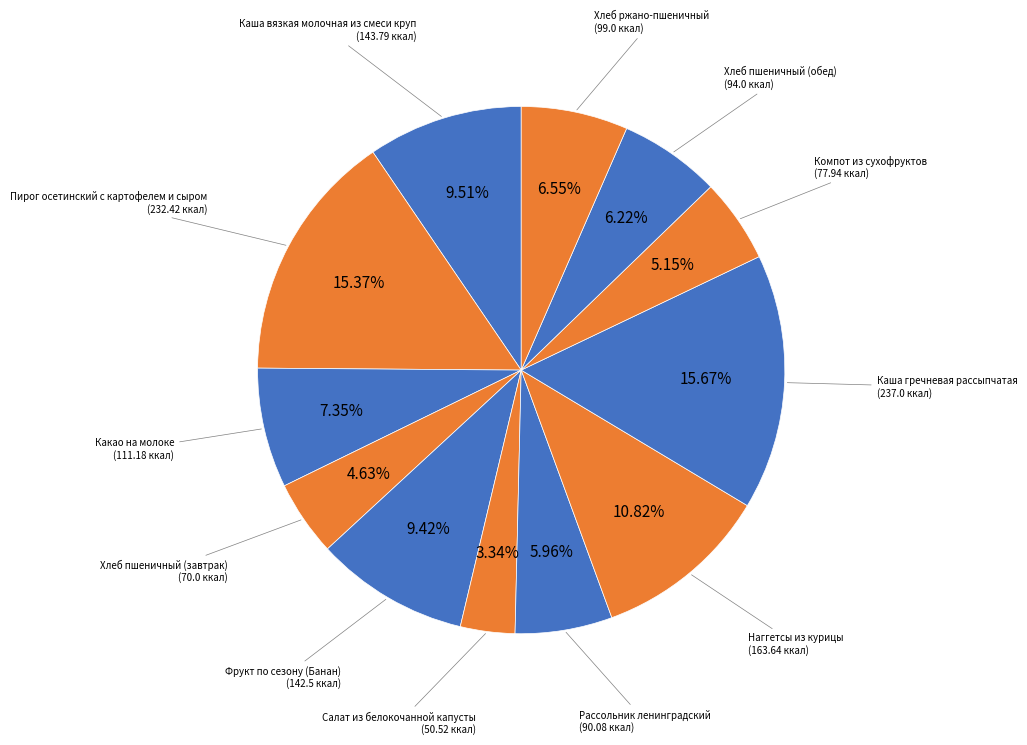

Is there a majority slice in this chart?

No